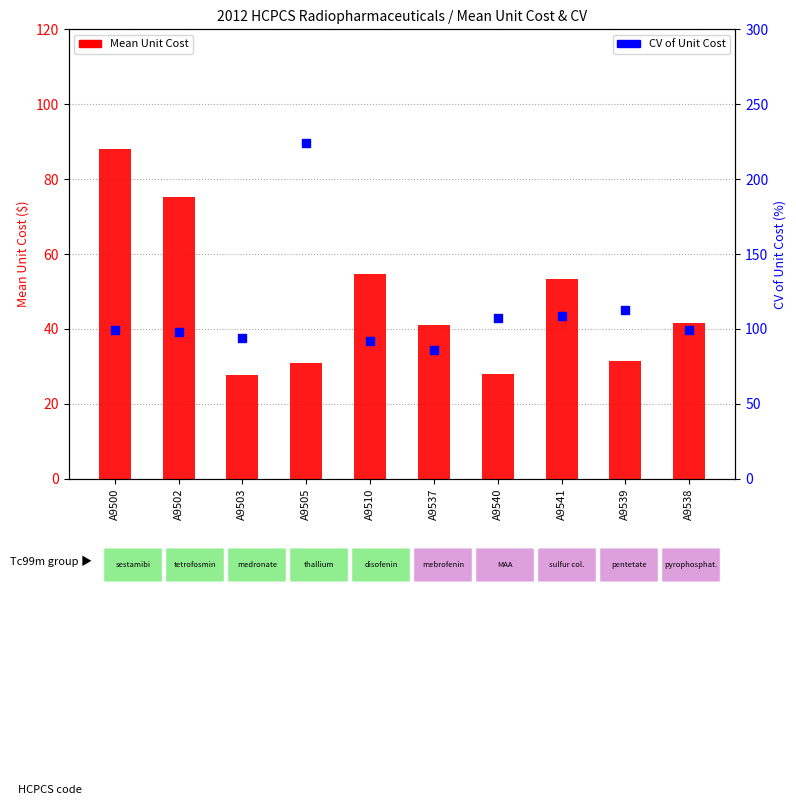

At which category is the sum across all series the highest?

A9505